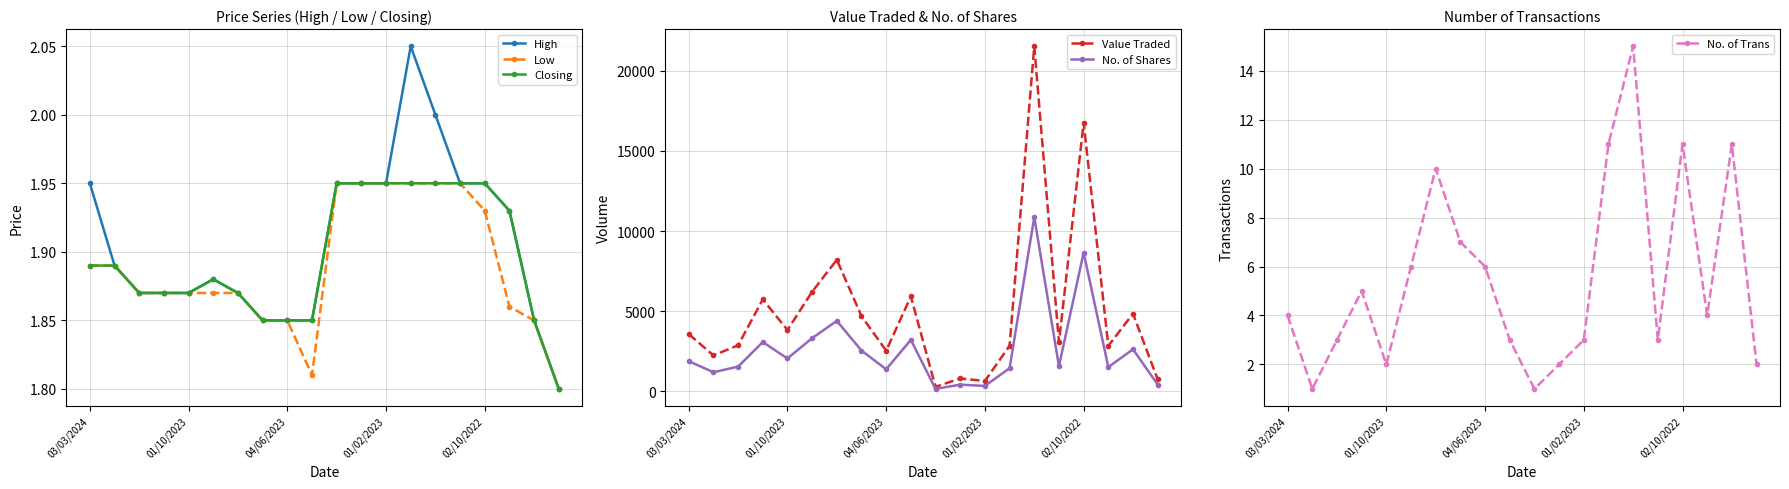

Is it true that Closing equals 3.1 at 04/06/2023?

False